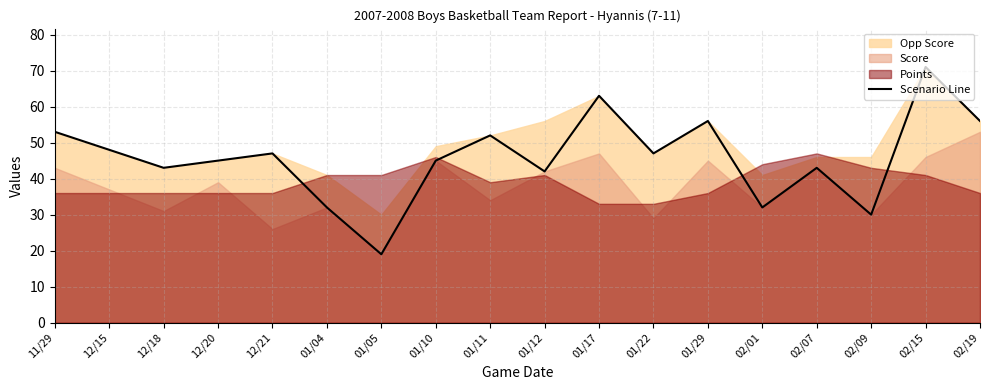

Which label corresponds to the largest value in the chart?

02/15